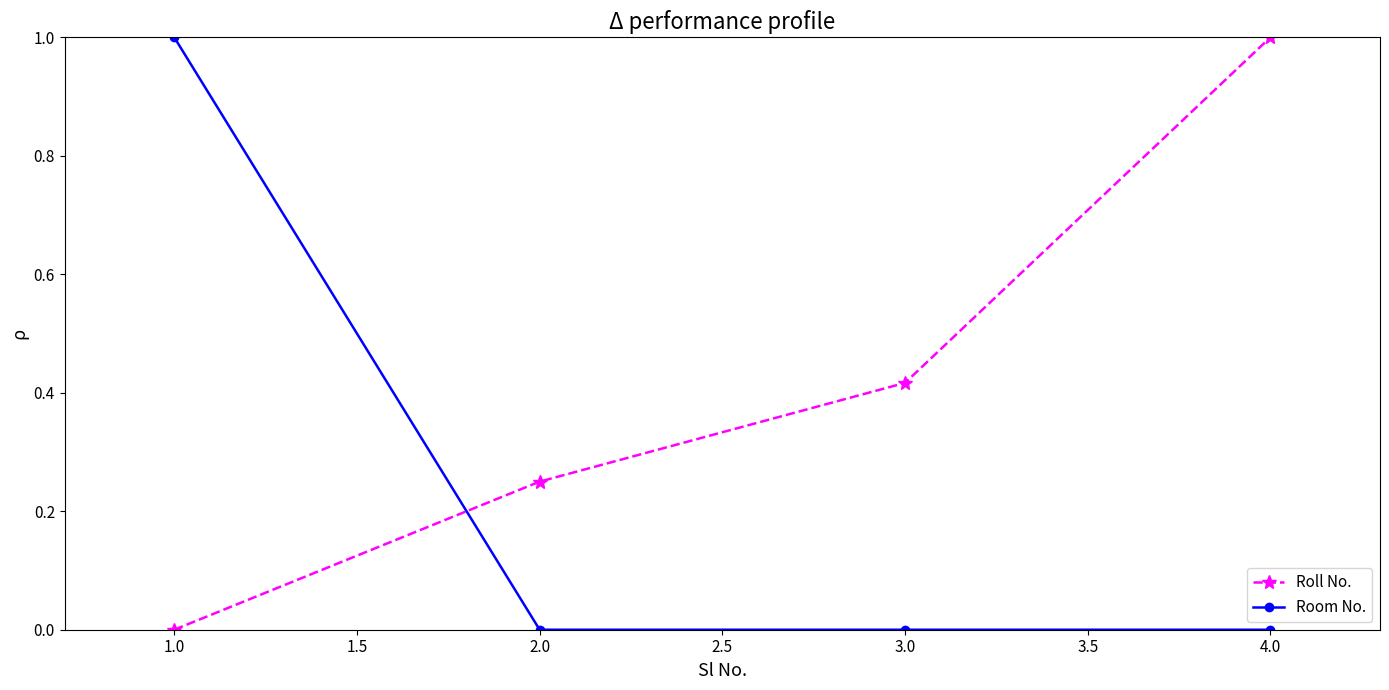

Between which two adjacent categories do Roll No. and Room No. first intersect?

1.0 and 2.0